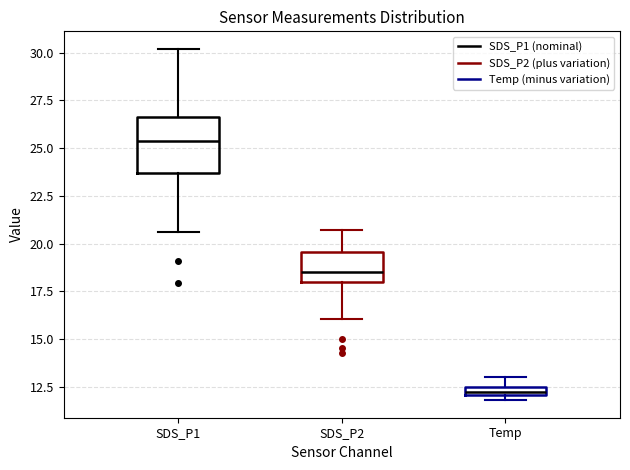

Where is the lower edge of the box for SDS_P2 on the y-axis? The values are not printed on the chart, so give them approximately, as read against the axis.

18.0